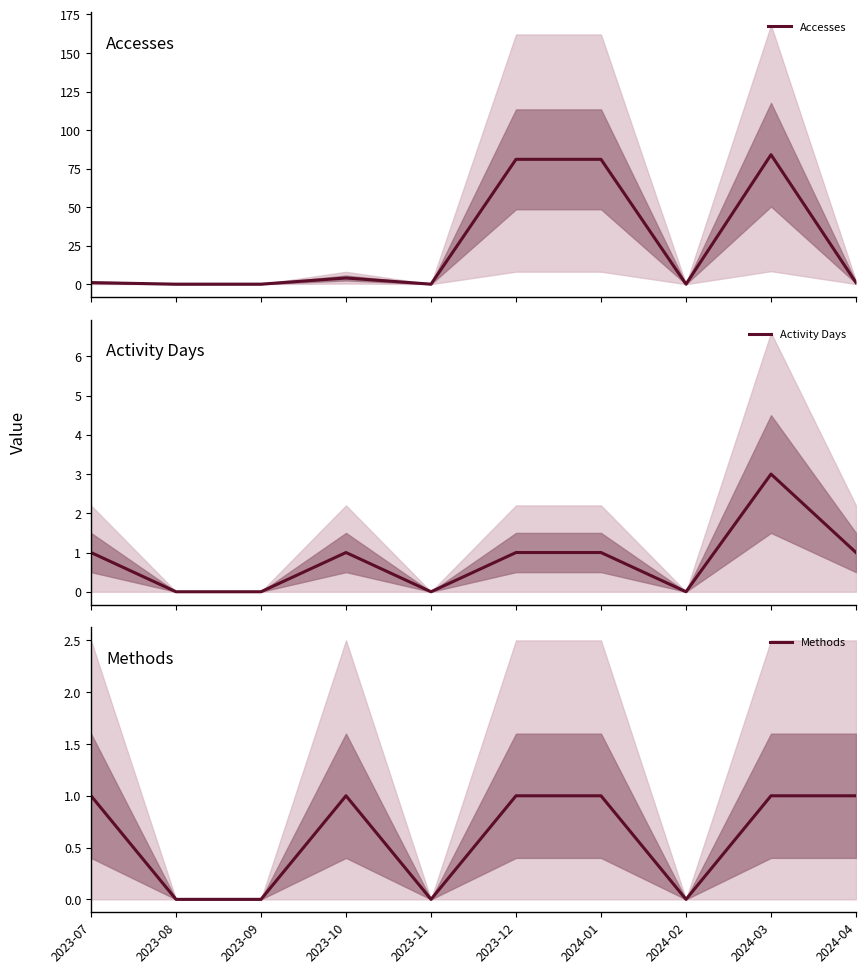

True or false: Activity Days has a value of 5 at 2024-03.

False